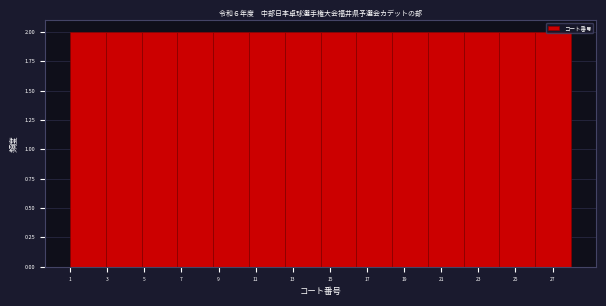

Reading left to right, transcribe this chart: for each bar, give the range it covers on the x-axis and its height. Neither the bar edges nor the heights are printed on the chart, so give them approximately, as read against the axes.

1.0 to 3.0: 2
3.0 to 4.8: 2
4.8 to 6.8: 2
6.8 to 8.8: 2
8.8 to 10.6: 2
10.6 to 12.6: 2
12.6 to 14.6: 2
14.6 to 16.4: 2
16.4 to 18.4: 2
18.4 to 20.2: 2
20.2 to 22.2: 2
22.2 to 24.2: 2
24.2 to 26.0: 2
26.0 to 28.0: 2